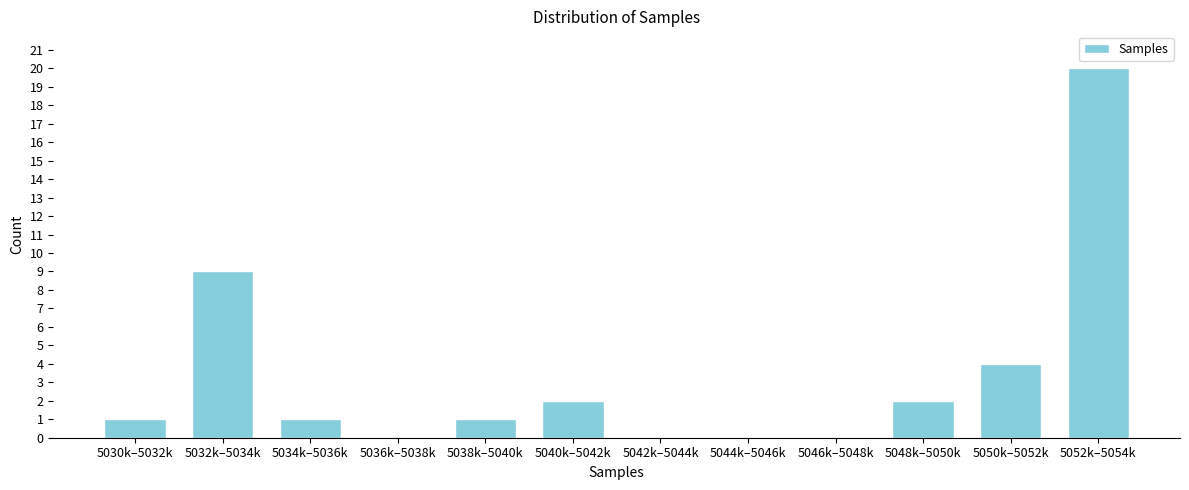

Reading right to left, list all the values displayed in this chart.

5052k–5054k=20	5050k–5052k=4	5048k–5050k=2	5046k–5048k=0	5044k–5046k=0	5042k–5044k=0	5040k–5042k=2	5038k–5040k=1	5036k–5038k=0	5034k–5036k=1	5032k–5034k=9	5030k–5032k=1